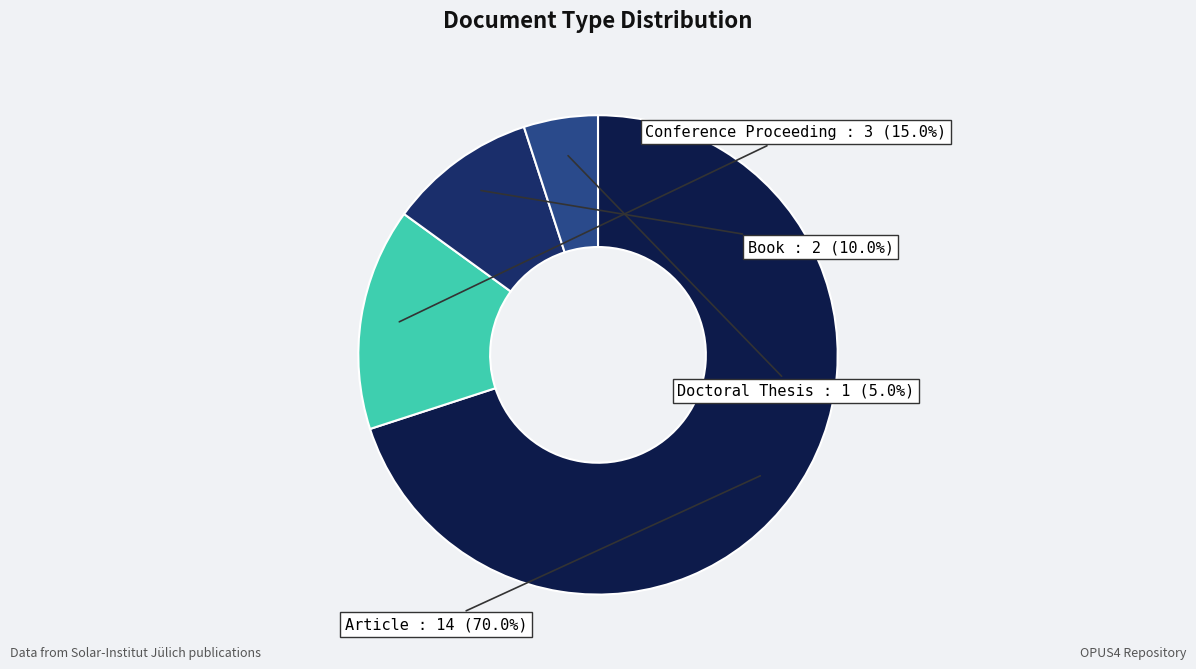

How many slices are in this pie chart?

4